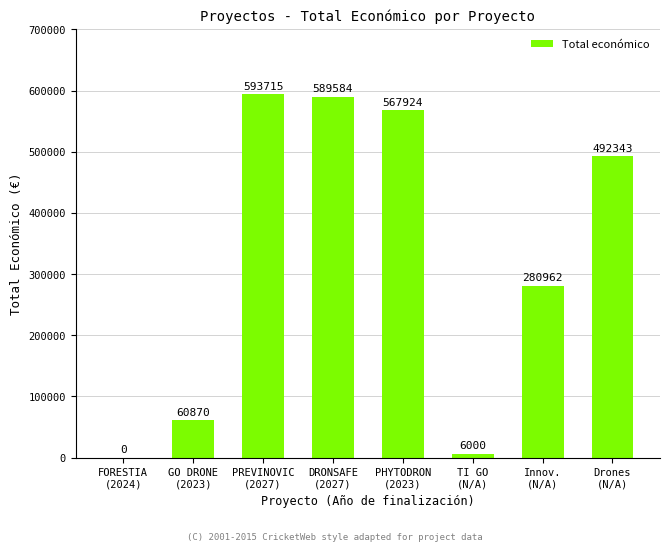

How many positive values are there?

7